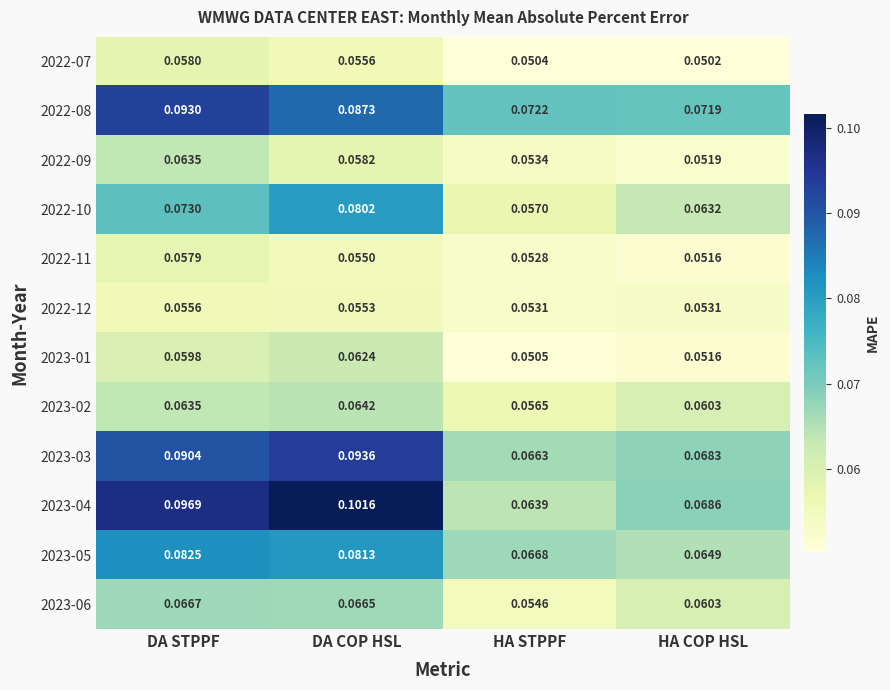

List the labels in order of 2023-01 value, smallest first.

HA STPPF, HA COP HSL, DA STPPF, DA COP HSL